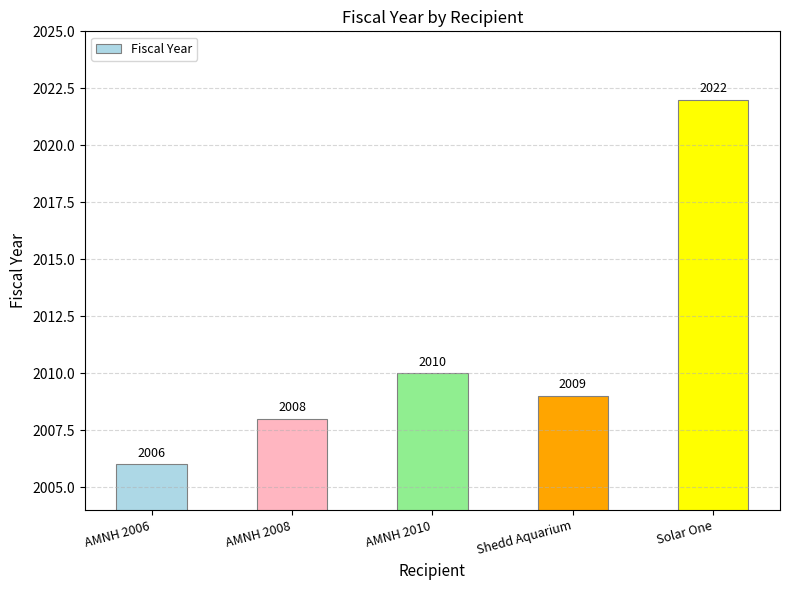

What is the label of the 1st bar from the right?

Solar One